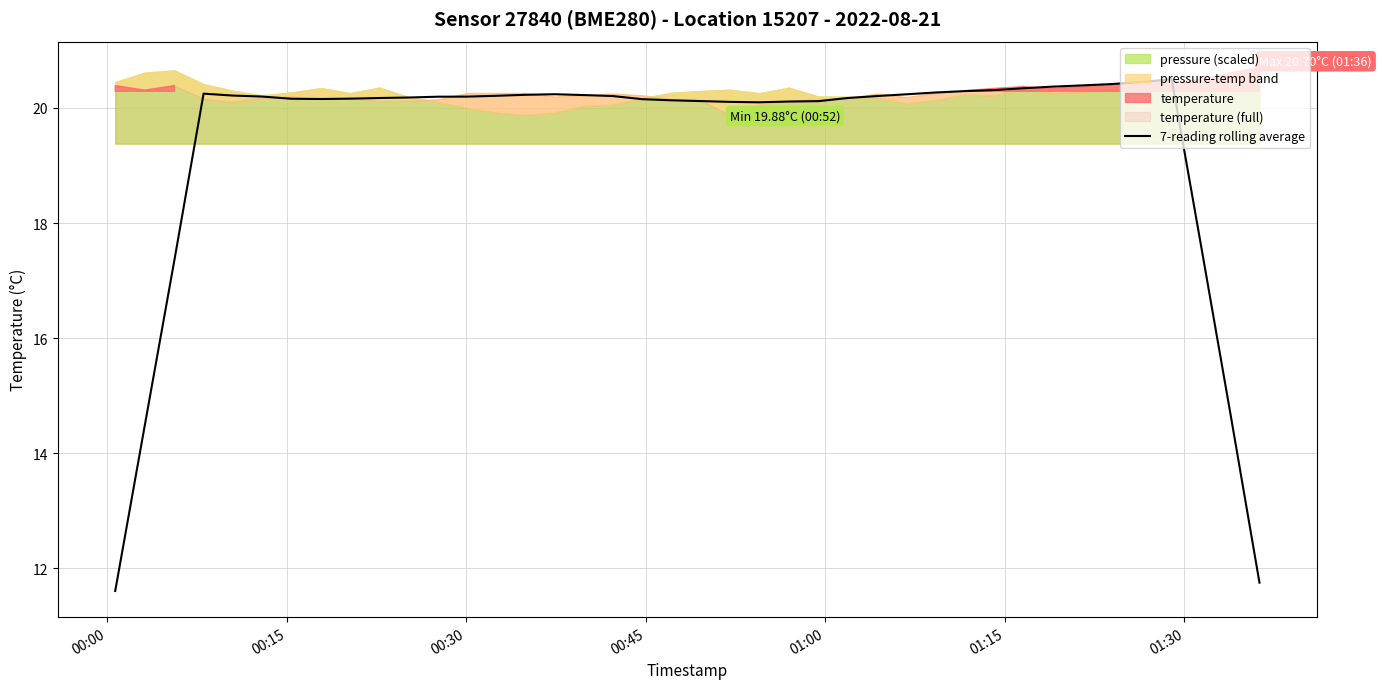

How many values exceed 20?

34